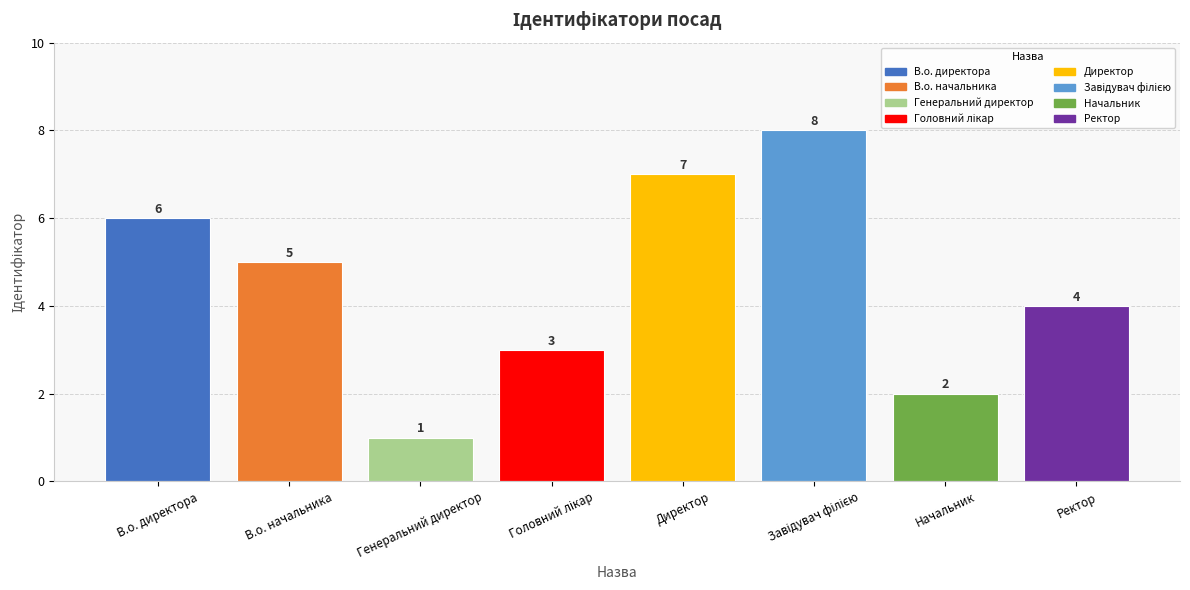

What position from the right is Директор?

4